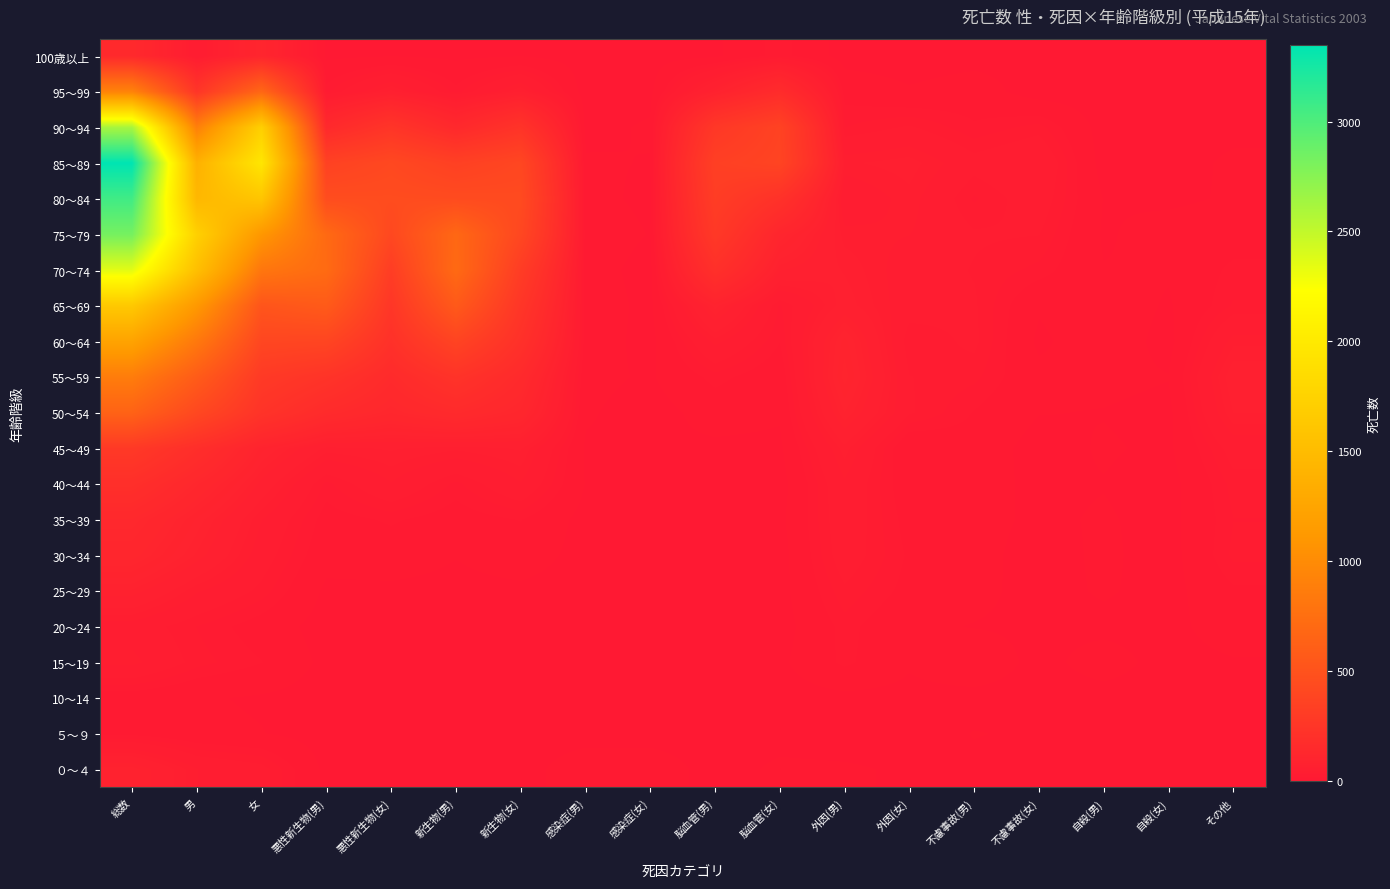

What is the maximum value shown in the chart?

3348